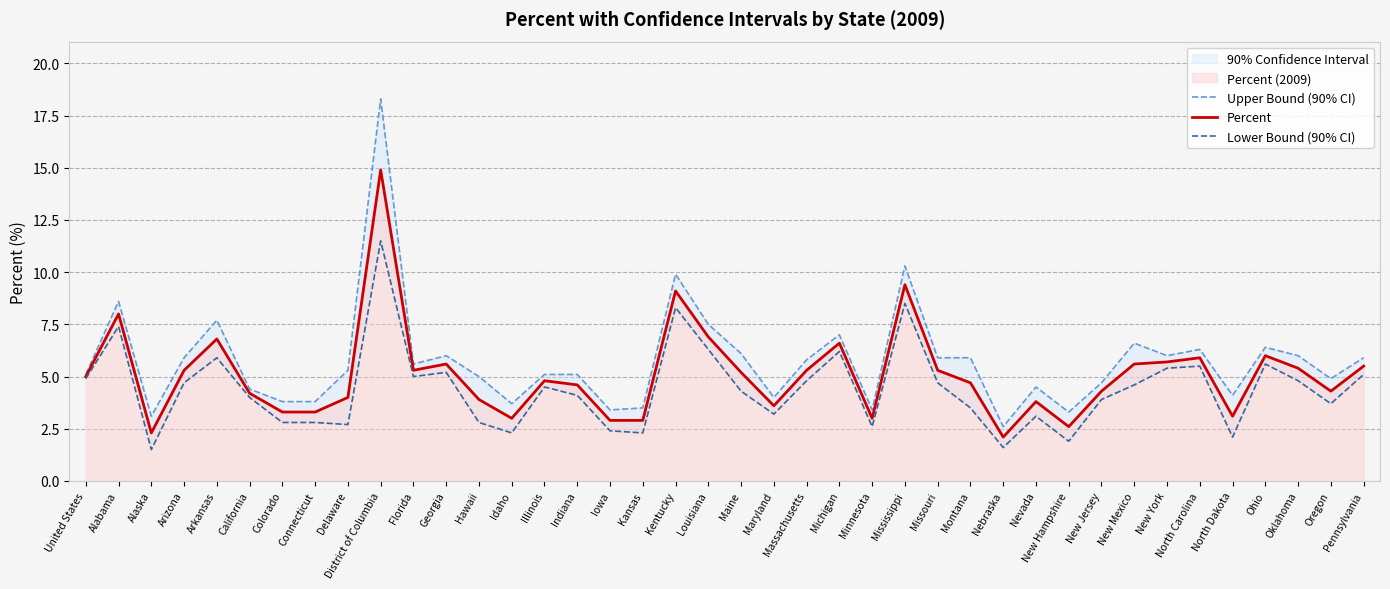

List the series in order of their peak value, lowest first.

Lower Bound (90% CI), Percent, Upper Bound (90% CI)